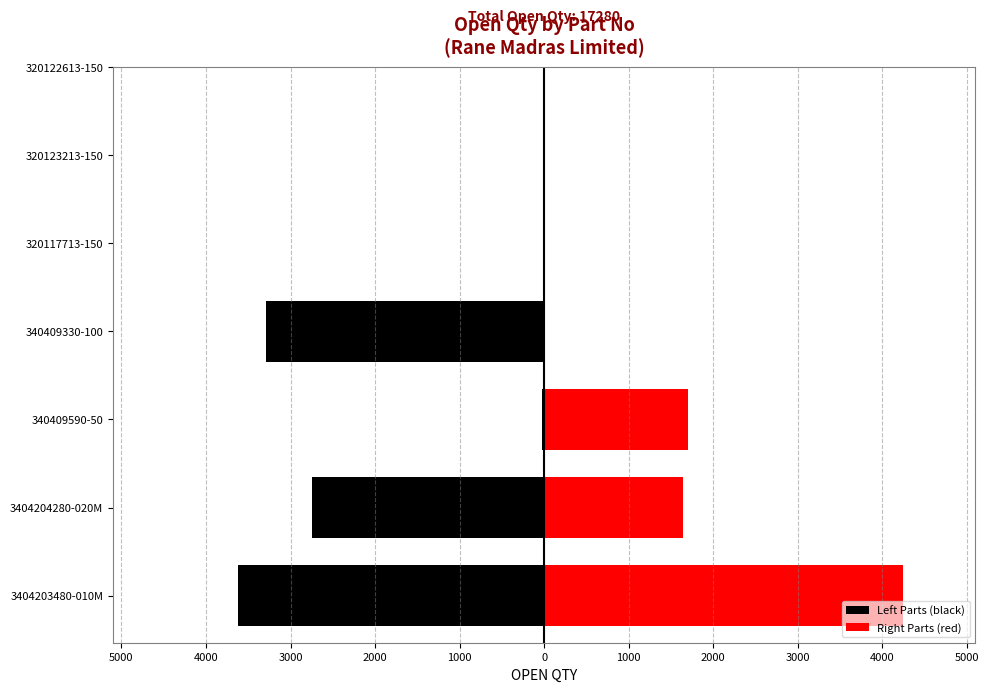

Reading left to right, extract all data points from this chart.

3620	2751	27	3285	4250	1647	1700